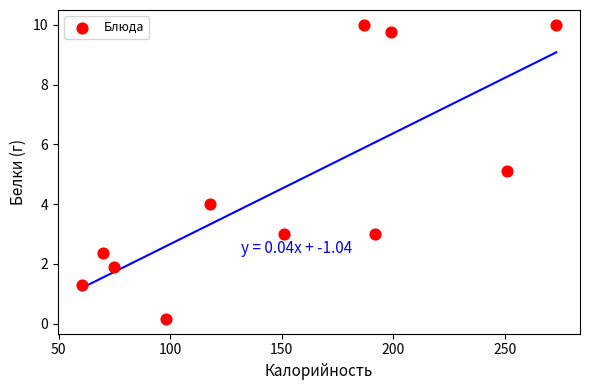

What is the average X value?

152.2